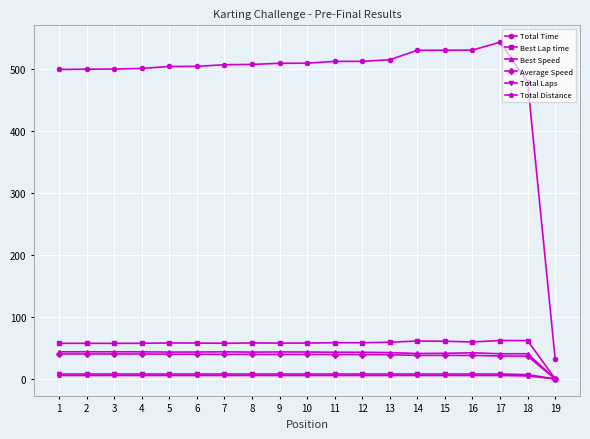

True or false: Total Distance and Total Time intersect in this chart.

False